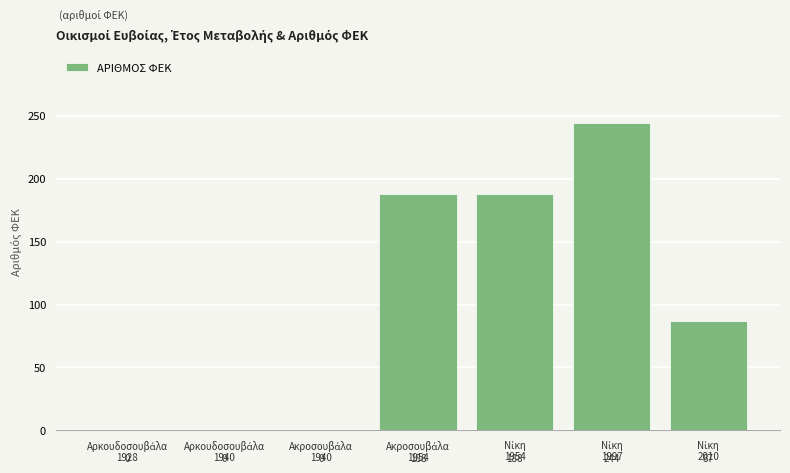

How many values are between 0 and 188?

6